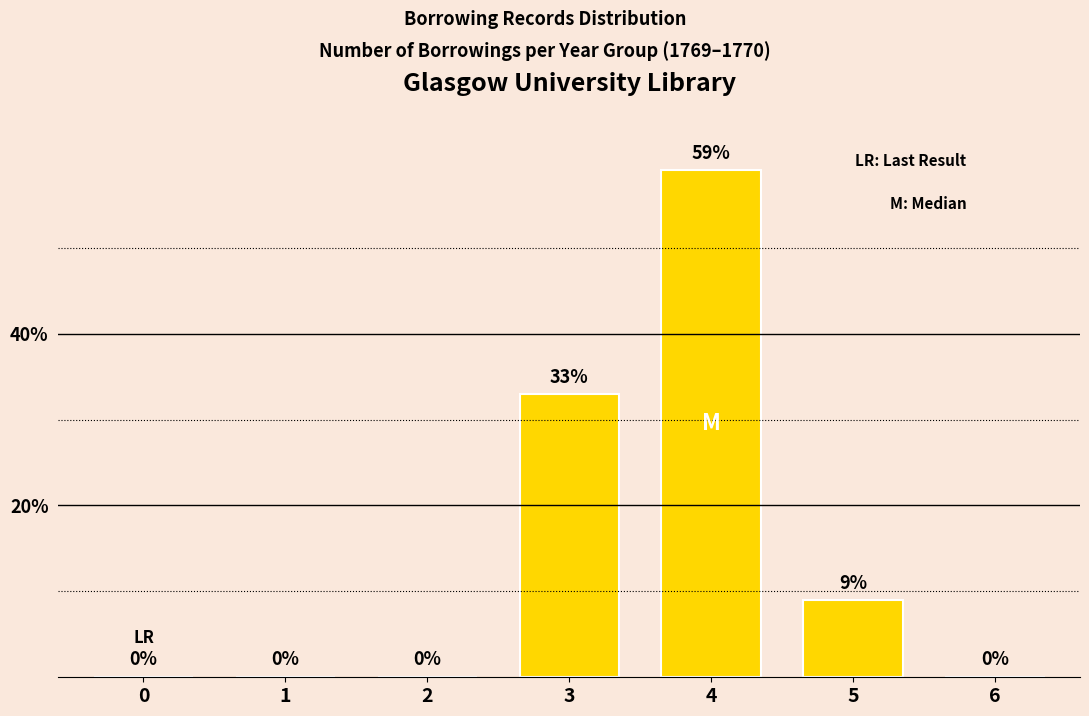

What is the change in value from 2 to 3?

+33